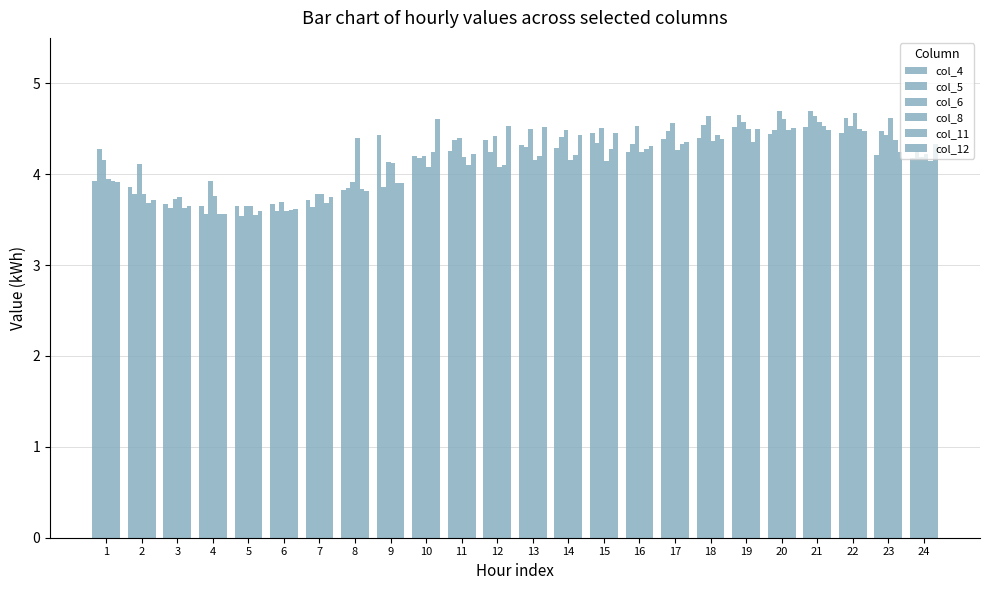

Reading right to left, list all the values displayed in this chart.

col_4: 24=4.2	23=4.2	22=4.5	21=4.5	20=4.4	19=4.5	18=4.4	17=4.4	16=4.2	15=4.5	14=4.3	13=4.3	12=4.4	11=4.3	10=4.2	9=4.4	8=3.8	7=3.7	6=3.7	5=3.7	4=3.6	3=3.7	2=3.9	1=3.9
col_5: 24=4.3	23=4.5	22=4.6	21=4.7	20=4.5	19=4.7	18=4.5	17=4.5	16=4.3	15=4.3	14=4.4	13=4.3	12=4.2	11=4.4	10=4.2	9=3.9	8=3.9	7=3.6	6=3.6	5=3.5	4=3.6	3=3.6	2=3.8	1=4.3
col_6: 24=4.2	23=4.4	22=4.5	21=4.6	20=4.7	19=4.6	18=4.6	17=4.6	16=4.5	15=4.5	14=4.5	13=4.5	12=4.4	11=4.4	10=4.2	9=4.1	8=3.9	7=3.8	6=3.7	5=3.6	4=3.9	3=3.7	2=4.1	1=4.2
col_8: 24=4.2	23=4.6	22=4.7	21=4.6	20=4.6	19=4.5	18=4.4	17=4.3	16=4.2	15=4.1	14=4.2	13=4.2	12=4.1	11=4.2	10=4.1	9=4.1	8=4.4	7=3.8	6=3.6	5=3.6	4=3.8	3=3.8	2=3.8	1=3.9
col_11: 24=4.1	23=4.4	22=4.5	21=4.5	20=4.5	19=4.4	18=4.4	17=4.3	16=4.3	15=4.3	14=4.2	13=4.2	12=4.1	11=4.1	10=4.2	9=3.9	8=3.8	7=3.7	6=3.6	5=3.6	4=3.6	3=3.6	2=3.7	1=3.9
col_12: 24=4.3	23=4.2	22=4.5	21=4.5	20=4.5	19=4.5	18=4.4	17=4.3	16=4.3	15=4.5	14=4.4	13=4.5	12=4.5	11=4.2	10=4.6	9=3.9	8=3.8	7=3.7	6=3.6	5=3.6	4=3.6	3=3.6	2=3.7	1=3.9